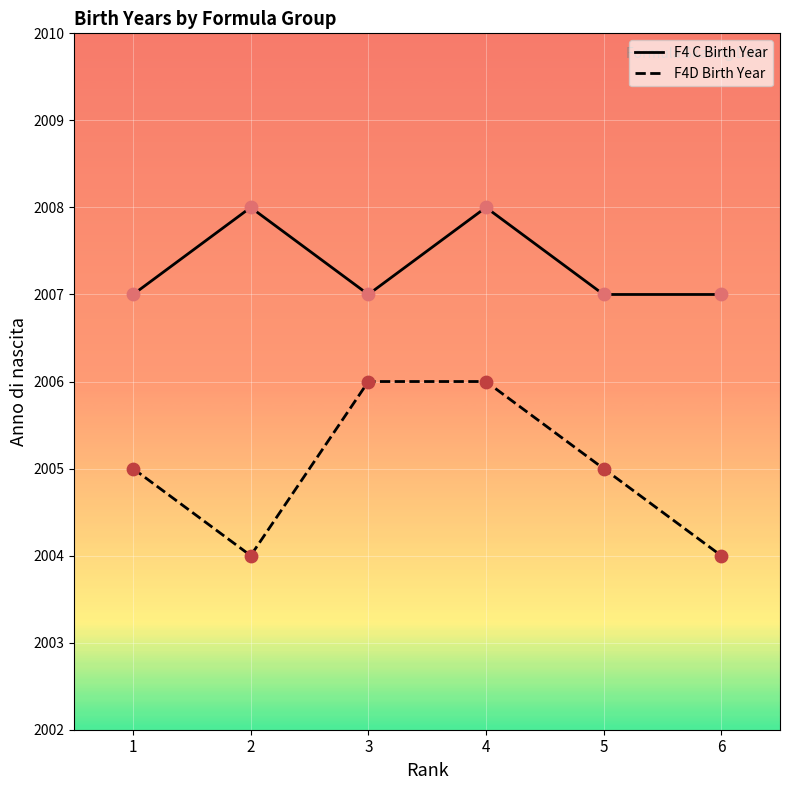

Which series has the widest spread of values?

F4D Birth Year